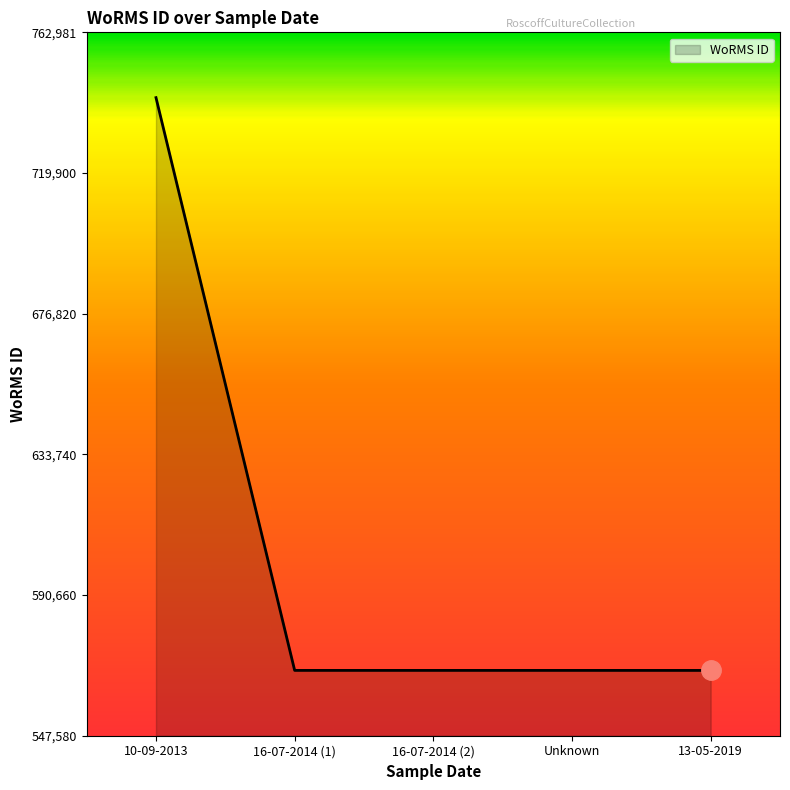

Is it true that the value at 13-05-2019 is 316947?

False